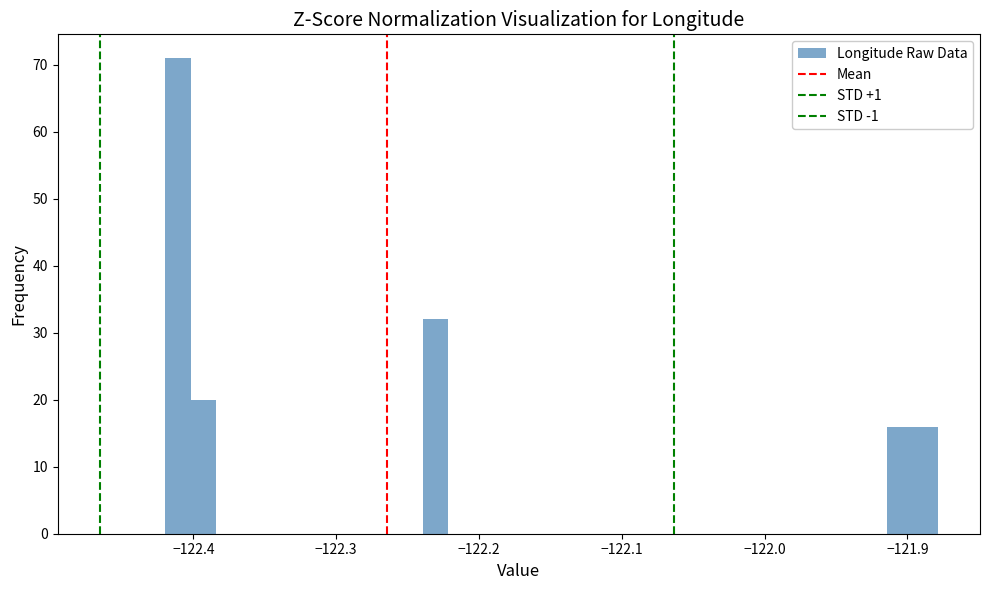

Around what value on the x-axis is the tallest bar? Give the approximate position of its centre, as read against the axis.

-122.41